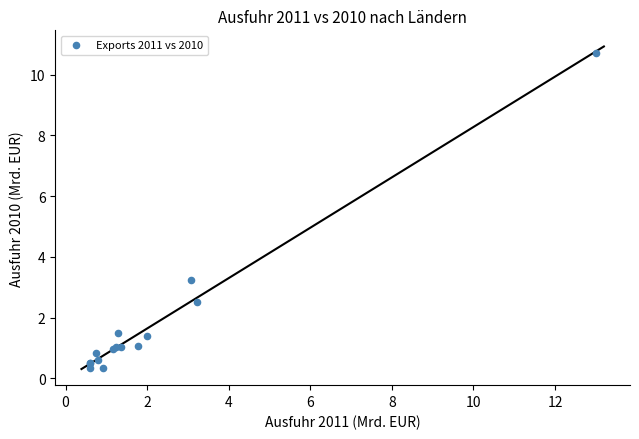

What Y value in the scatter plot is closest to 5?

3.2